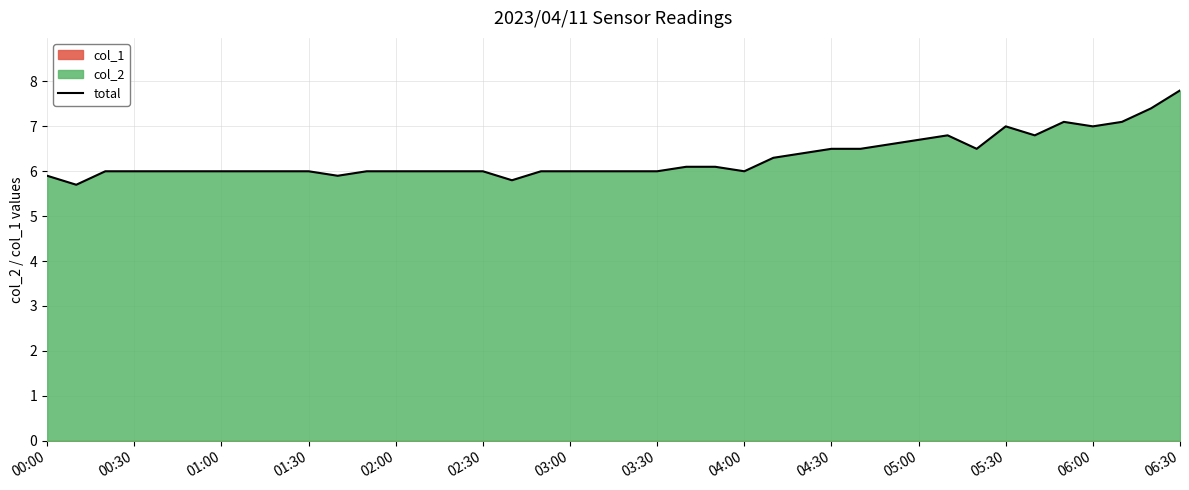

How many values are below 6?

4